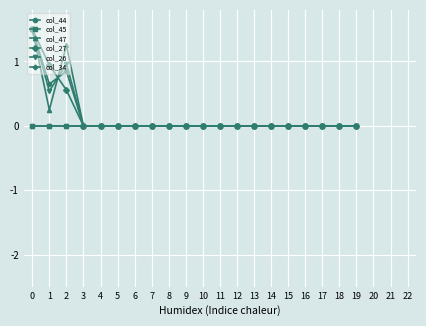

Reading left to right, what are all the values shown in this chart?

col_44: 0=0.0	1=0.0	2=0.0	3=0.0	4=0.0	5=0.0	6=0.0	7=0.0	8=0.0	9=0.0	10=0.0	11=0.0	12=0.0	13=0.0	14=0.0	15=0.0	16=0.0	17=0.0	18=0.0	19=0.0
col_45: 0=0.0	1=0.0	2=0.0	3=0.0	4=0.0	5=0.0	6=0.0	7=0.0	8=0.0	9=0.0	10=0.0	11=0.0	12=0.0	13=0.0	14=0.0	15=0.0	16=0.0	17=0.0	18=0.0	19=0.0
col_47: 0=1.5	1=0.2	2=1.3	3=0.0	4=0.0	5=0.0	6=0.0	7=0.0	8=0.0	9=0.0	10=0.0	11=0.0	12=0.0	13=0.0	14=0.0	15=0.0	16=0.0	17=0.0	18=0.0	19=0.0
col_27: 0=1.5	1=0.9	2=0.6	3=0.0	4=0.0	5=0.0	6=0.0	7=0.0	8=0.0	9=0.0	10=0.0	11=0.0	12=0.0	13=0.0	14=0.0	15=0.0	16=0.0	17=0.0	18=0.0	19=0.0
col_26: 0=1.5	1=0.5	2=1.0	3=0.0	4=0.0	5=0.0	6=0.0	7=0.0	8=0.0	9=0.0	10=0.0	11=0.0	12=0.0	13=0.0	14=0.0	15=0.0	16=0.0	17=0.0	18=0.0	19=0.0
col_34: 0=1.5	1=0.6	2=0.9	3=0.0	4=0.0	5=0.0	6=0.0	7=0.0	8=0.0	9=0.0	10=0.0	11=0.0	12=0.0	13=0.0	14=0.0	15=0.0	16=0.0	17=0.0	18=0.0	19=0.0